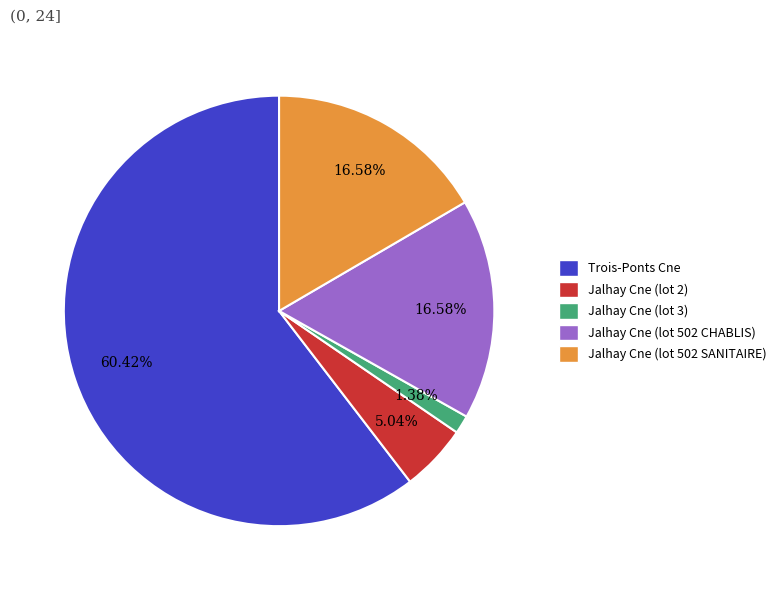

Combined, do Jalhay Cne (lot 3) and Trois-Ponts Cne account for over 50%?

Yes